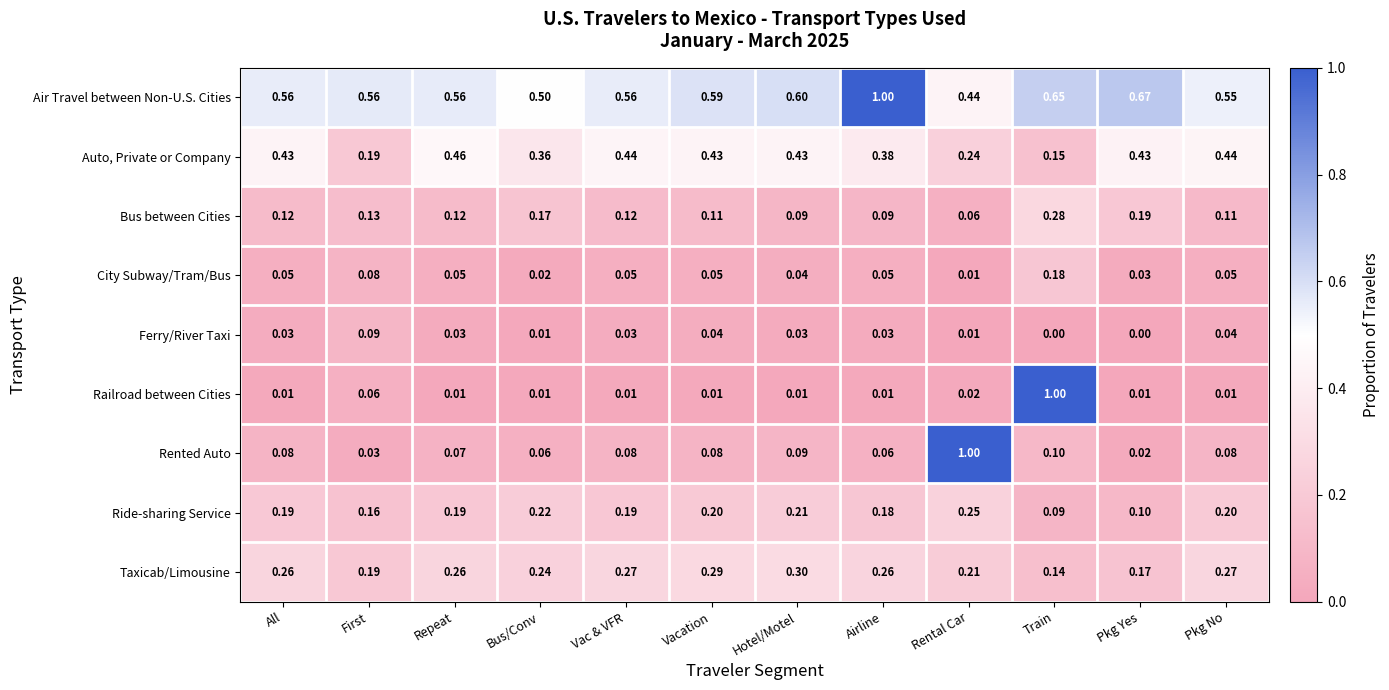

Which series has the widest spread of values?

Railroad between Cities